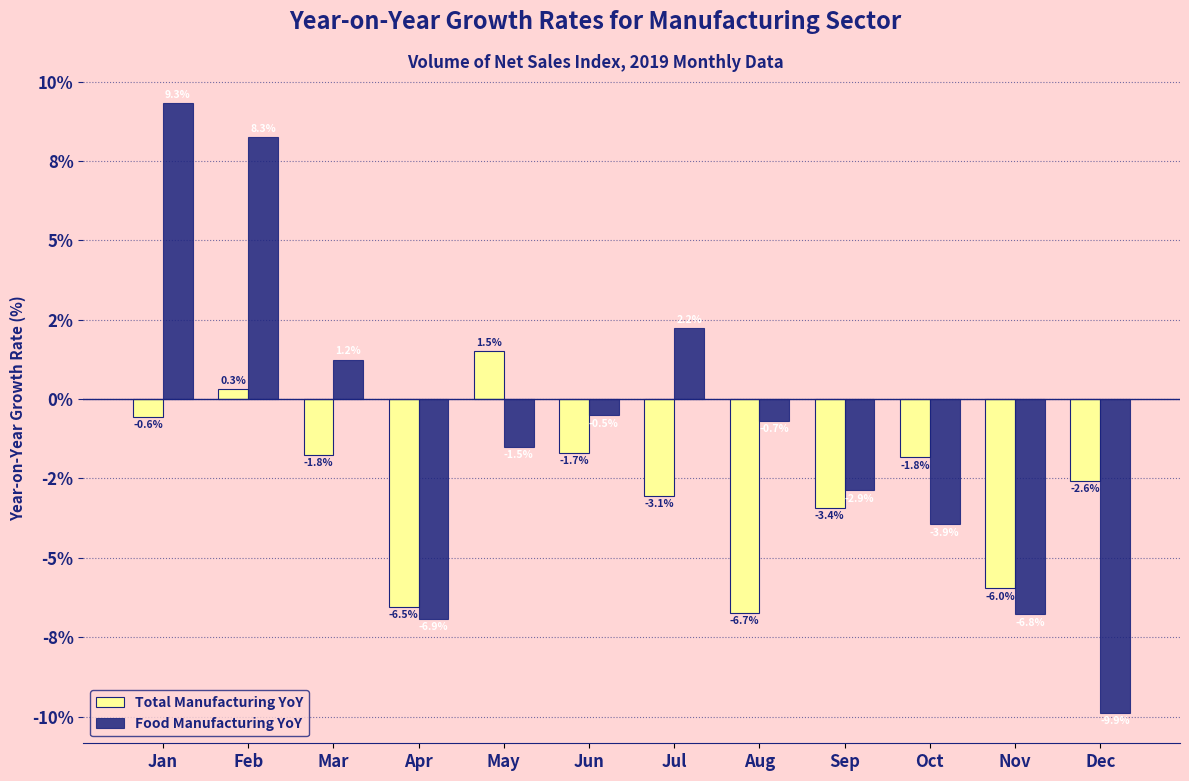

What is the value of the Total Manufacturing YoY bar at the 4th from the left?

-6.5